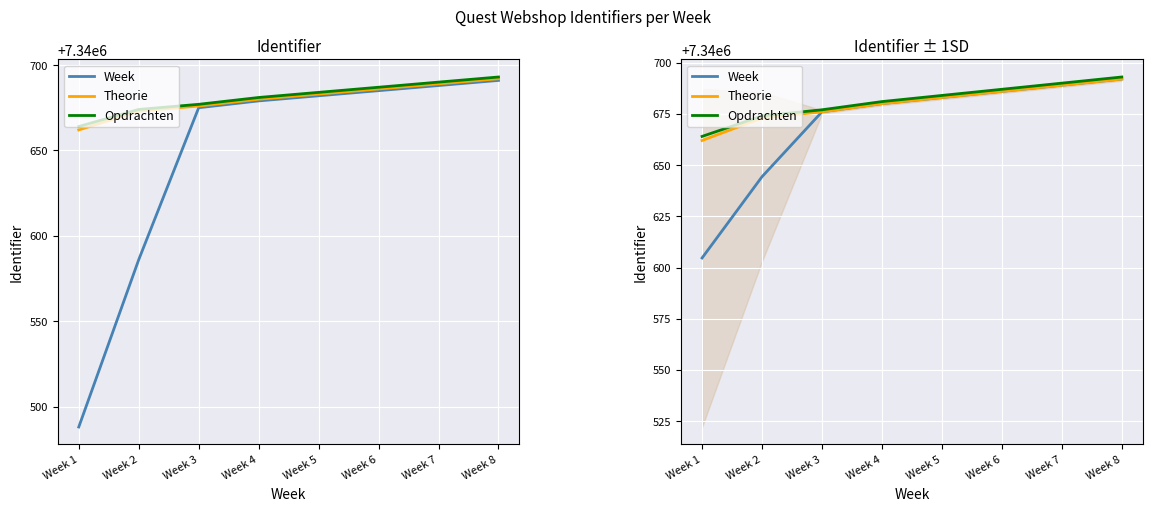

True or false: Theorie has more than 2 points higher than both neighbors.

False